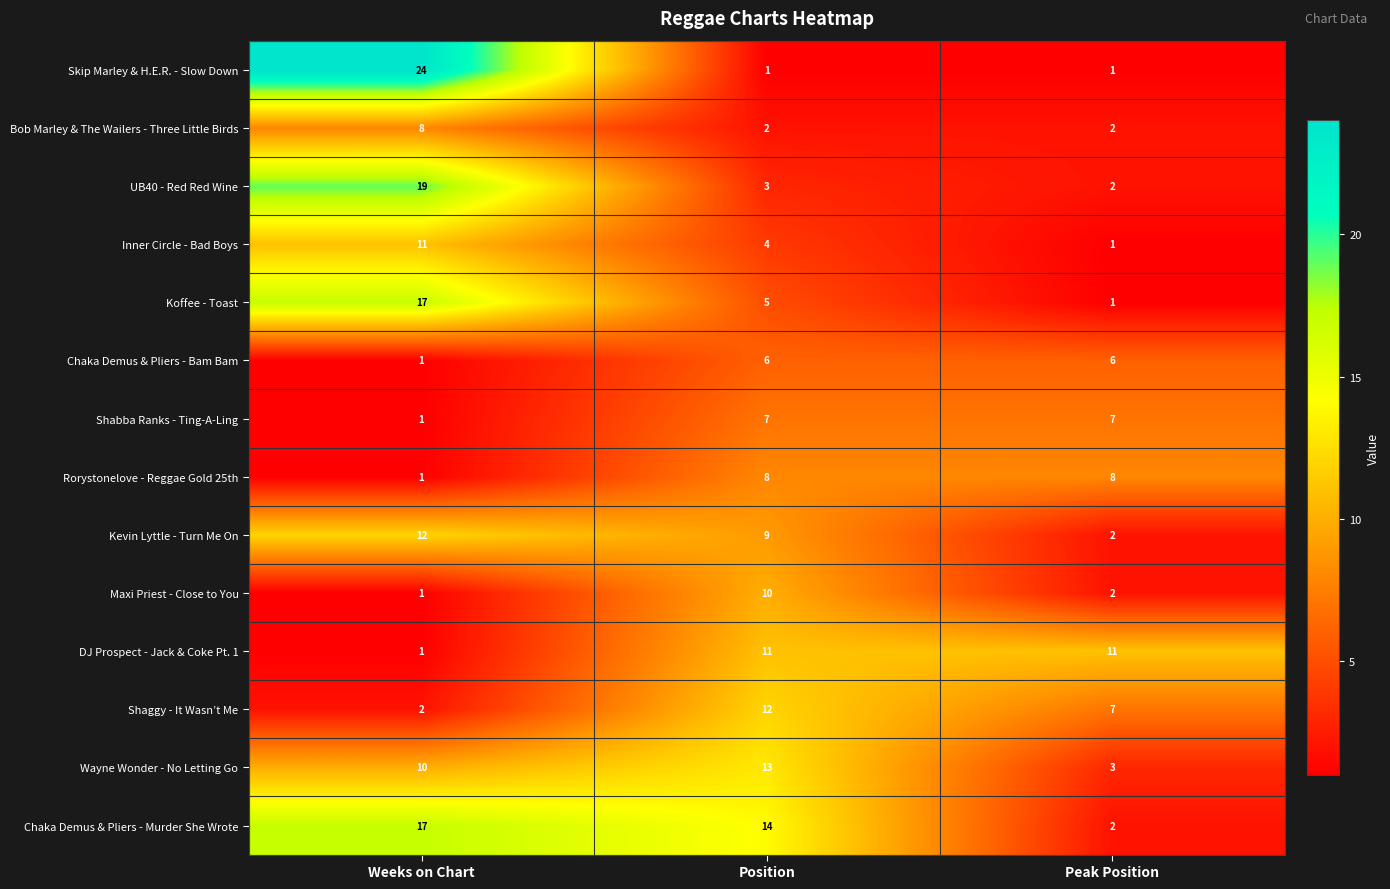

Which label corresponds to the largest value in the chart?

Weeks on Chart